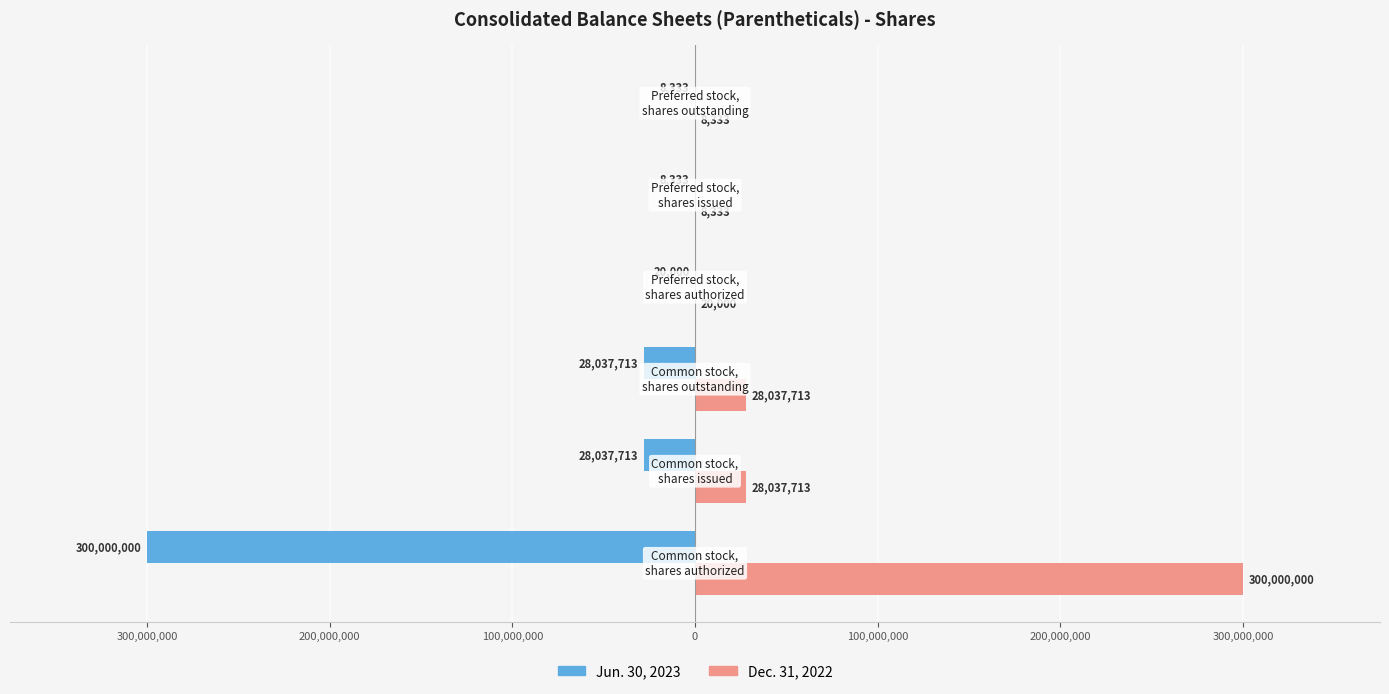

What is the value of the Jun. 30, 2023 bar at the 4th from the left?

-20000